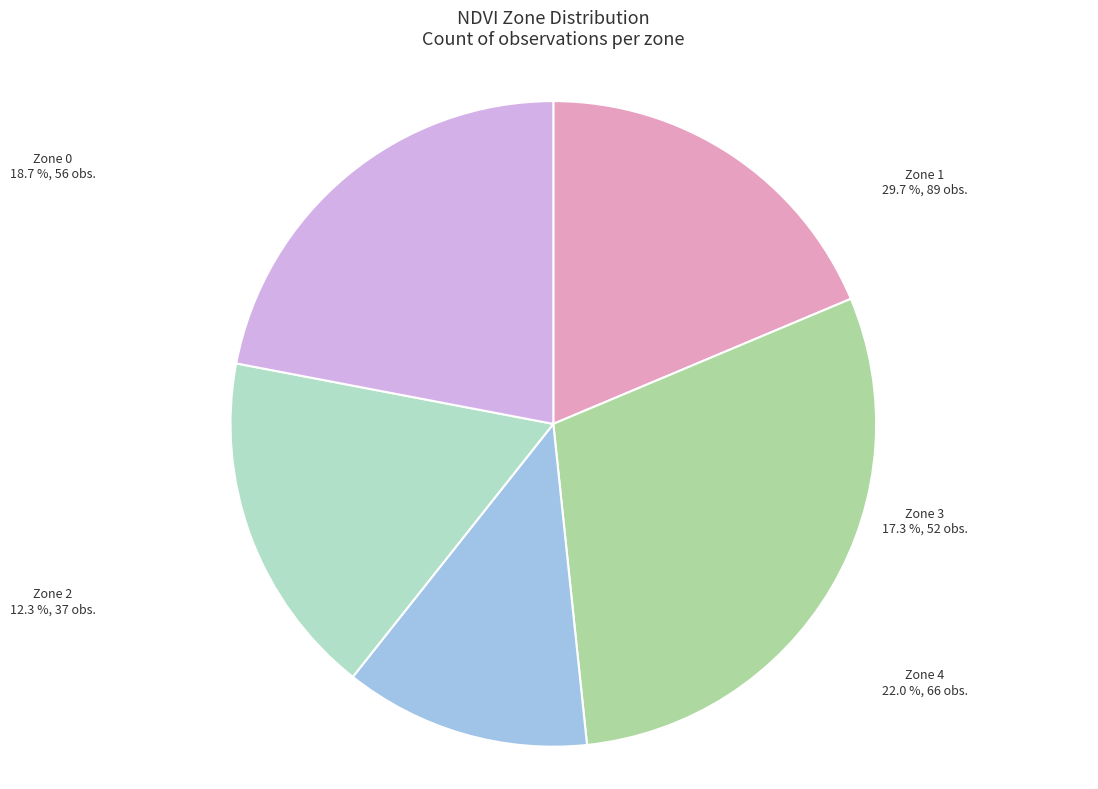

Is Zone 4 the majority of the pie?

No